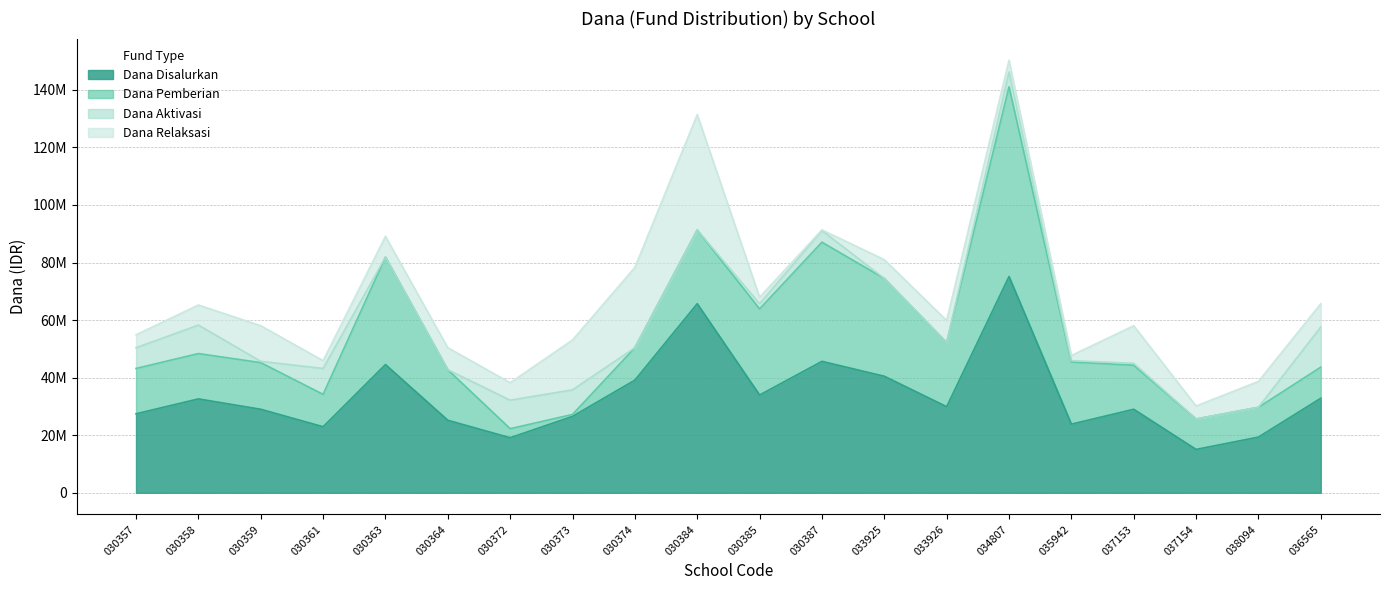

Reading left to right, extract all data points from this chart.

Dana Disalurkan: 27450000	32625000	29025000	22950000	44550000	25200000	19125000	26550000	39150000	65700000	33975000	45675000	40500000	29925000	75150000	23850000	29025000	15075000	19350000	32850000
Dana Pemberian: 15750000	15750000	16200000	11250000	37350000	17550000	3150000	675000	11250000	25650000	29925000	41400000	33975000	22275000	65925000	21600000	15300000	10575000	10350000	10800000
Dana Aktivasi: 7200000	9900000	450000	9000000	0	0	9900000	8550000	0	0	1800000	4050000	0	0	5175000	450000	675000	0	0	13950000
Dana Relaksasi: 4500000	6975000	12375000	2700000	7200000	7650000	6075000	17325000	27900000	40050000	2250000	225000	6525000	7650000	4050000	1800000	13050000	4500000	9000000	8100000